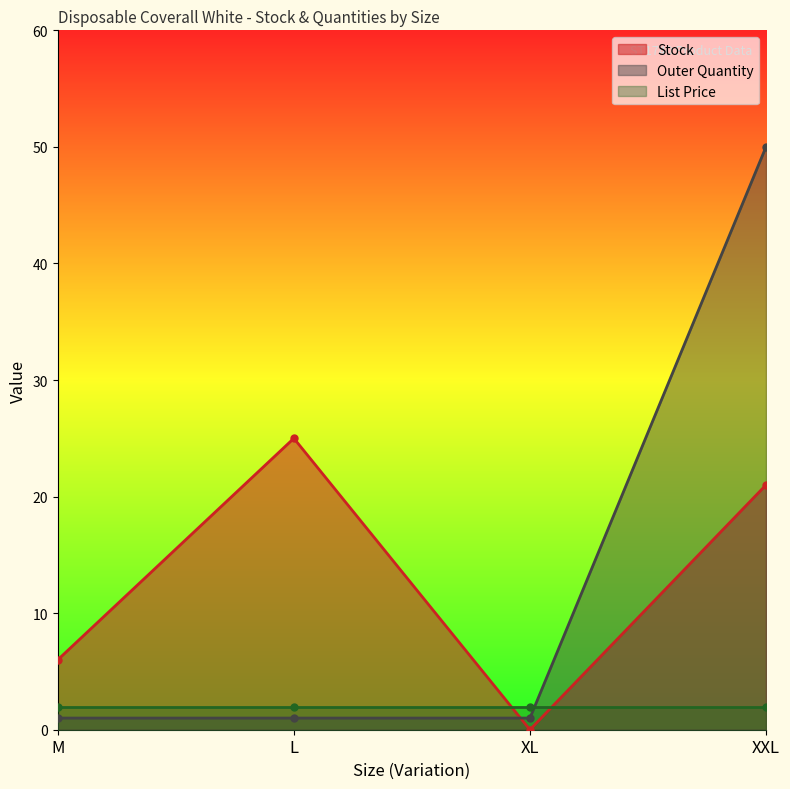

Where is Outer Quantity nearest to the value 25?

M